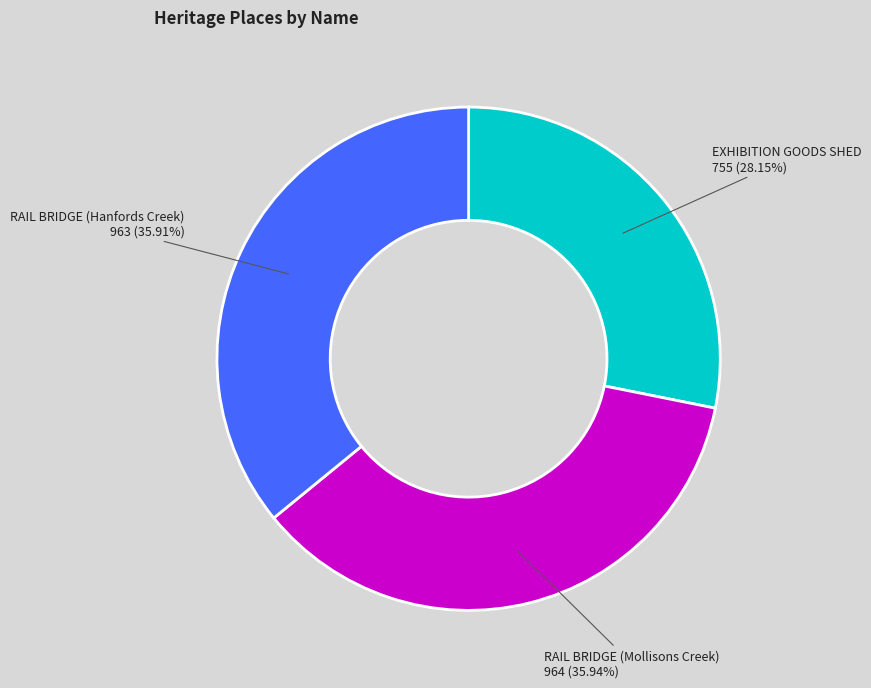

What is the smallest slice in the pie chart?

EXHIBITION GOODS SHED